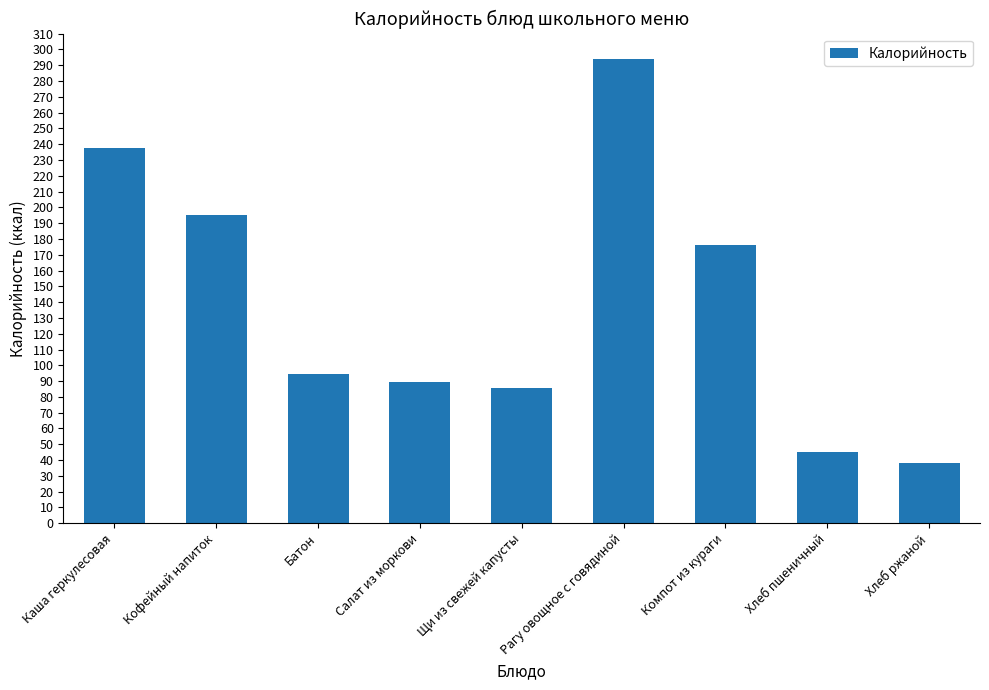

The chart shows a value of 34.3 at Салат из моркови. True or false?

False